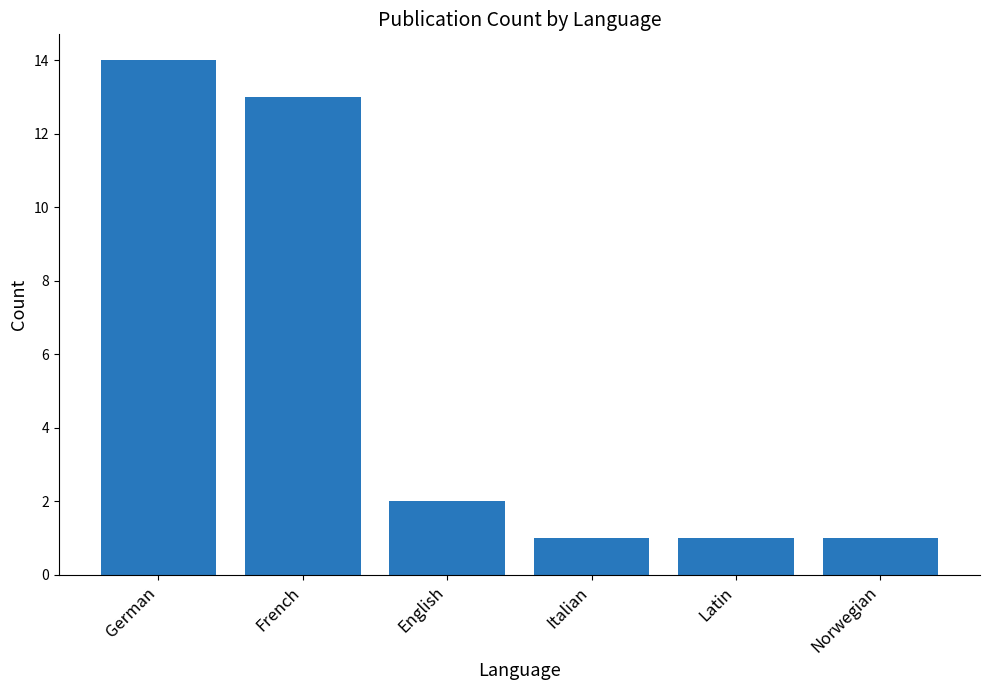

What is the label of the 4th bar from the right?

English